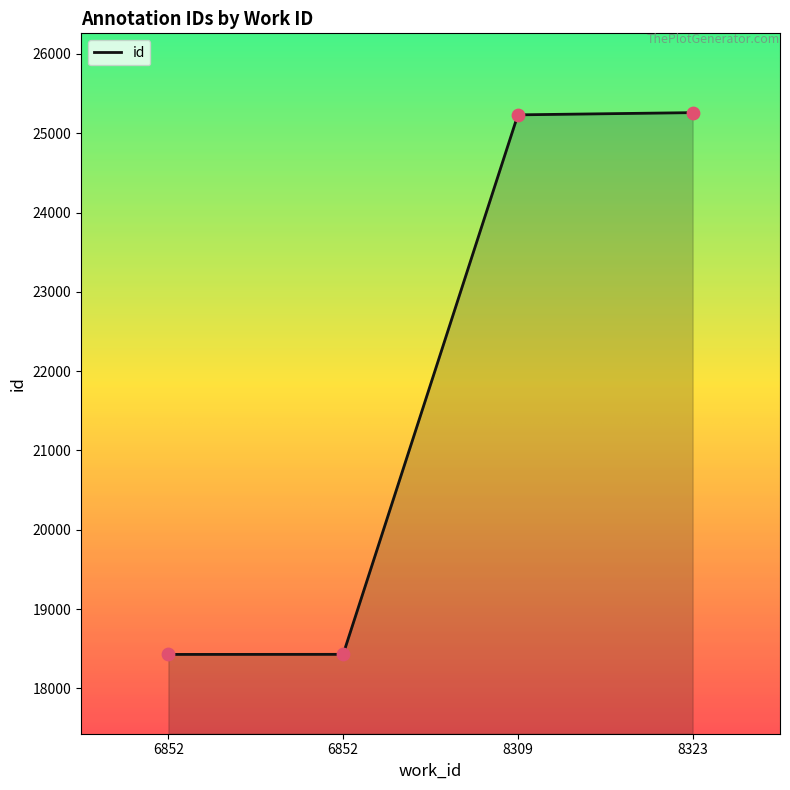

What is the change in value from 6852 to 8323?

+6831